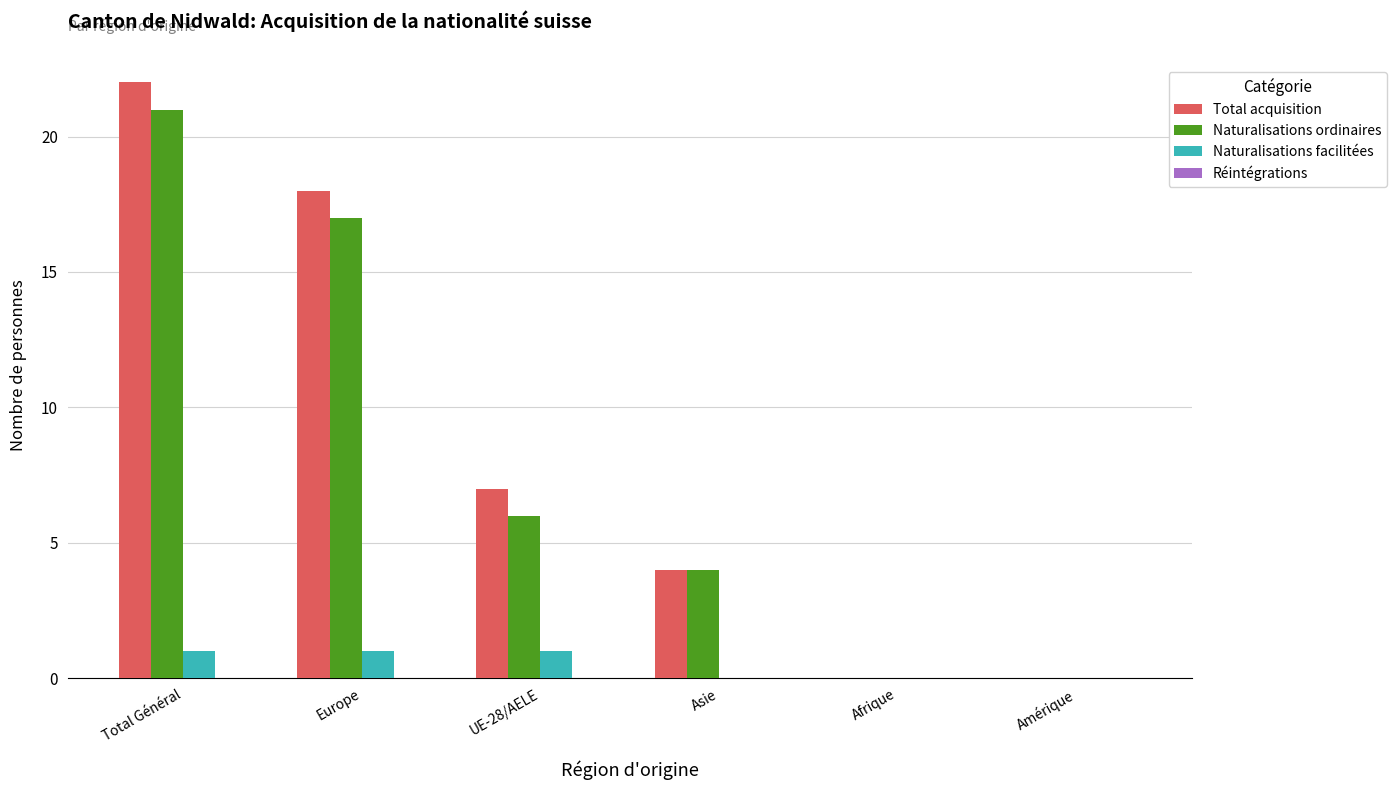

Is the value of Total acquisition at Asie greater than the value of Naturalisations facilitées at Asie?

Yes